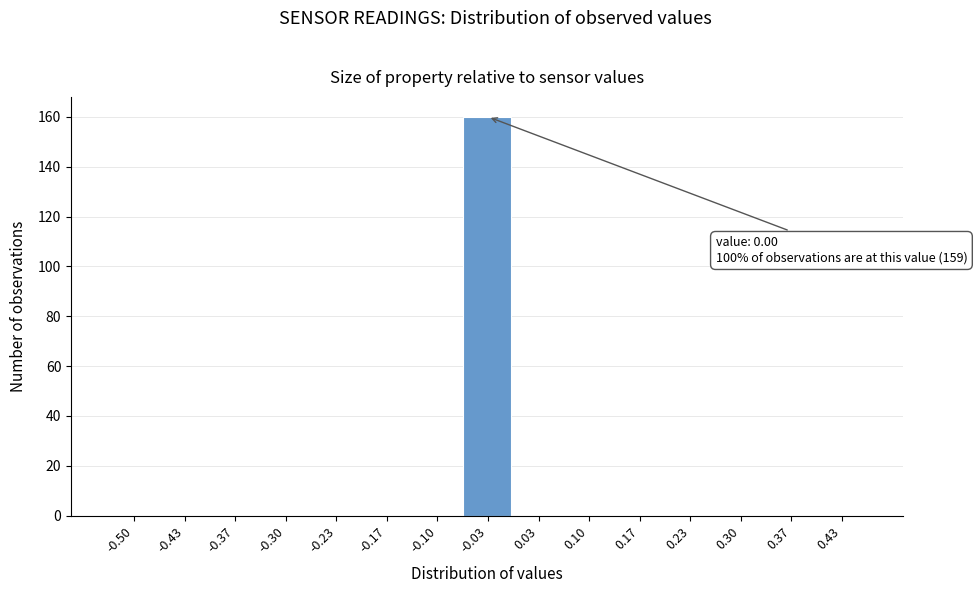

Reading left to right, list all the values displayed in this chart.

-0.50=0	-0.43=0	-0.37=0	-0.30=0	-0.23=0	-0.17=0	-0.10=0	-0.03=160	0.03=0	0.10=0	0.17=0	0.23=0	0.30=0	0.37=0	0.43=0